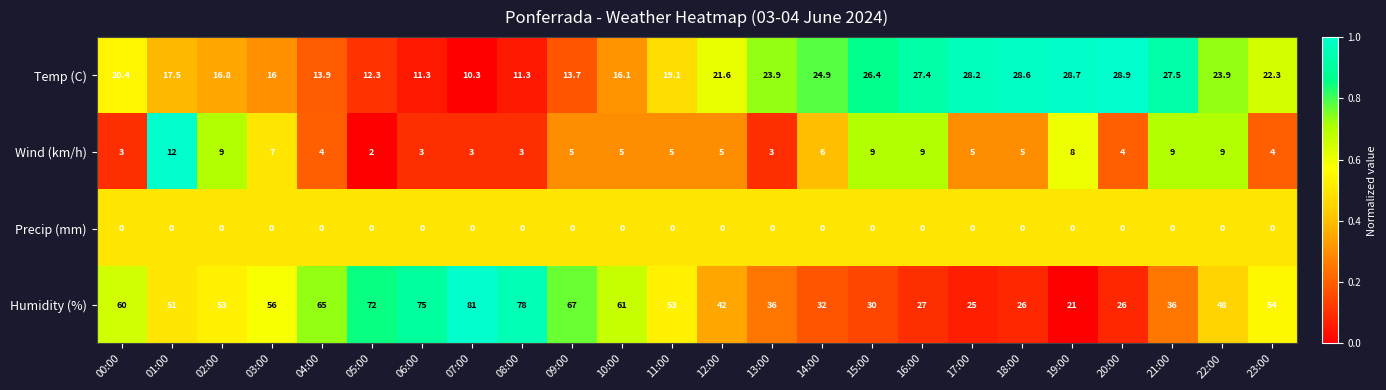

What is the maximum value shown in the chart?

81.0